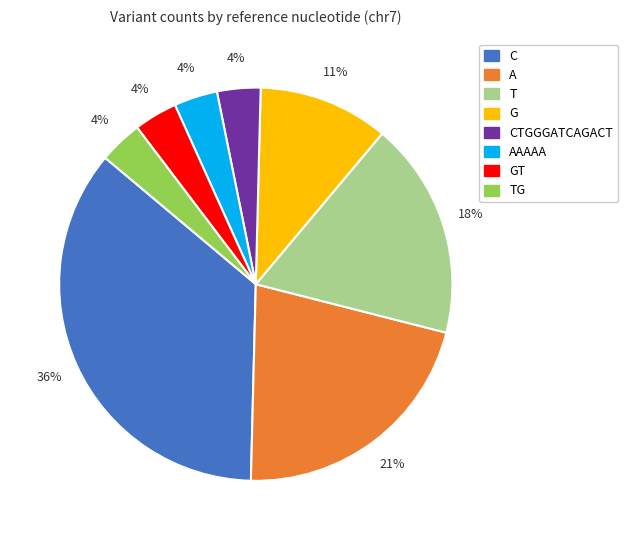

Does any single category account for the majority?

No